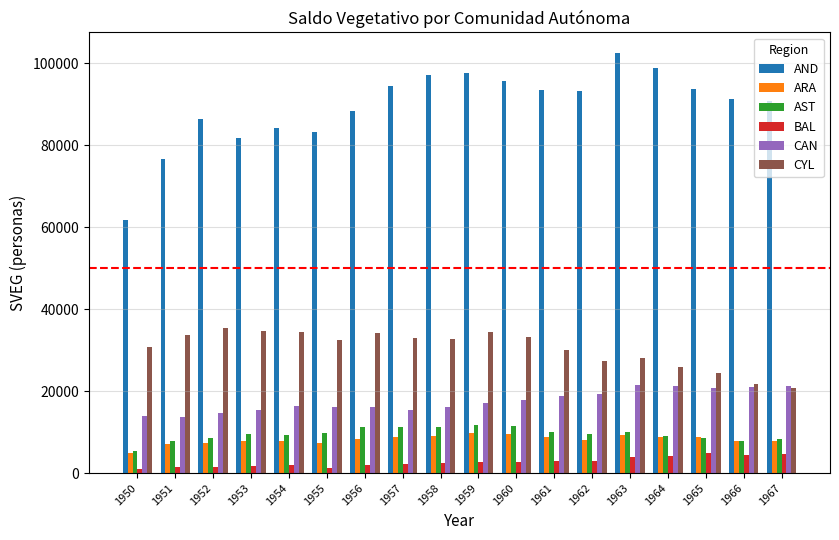

What is the value of the AND bar at the 14th from the left?

102461